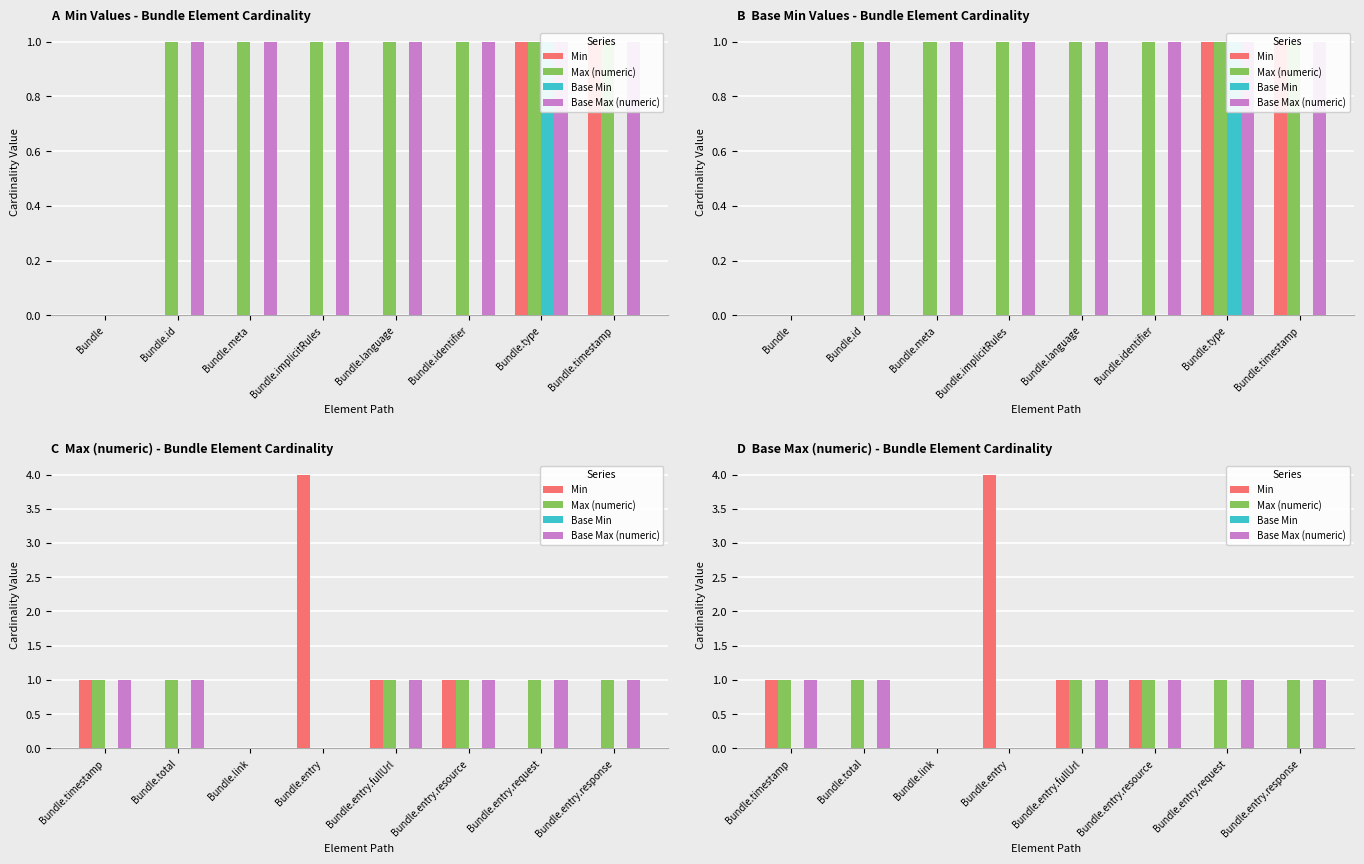

How many bars are there in each group?

4